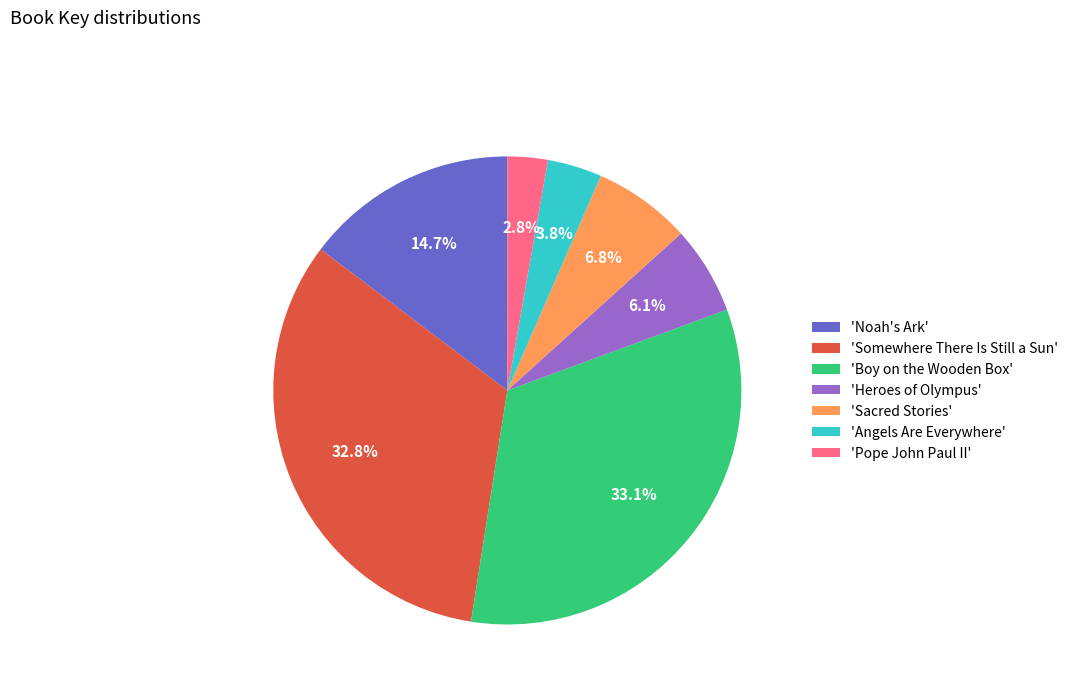

Does 'Noah's Ark' account for over 50% of the chart?

No